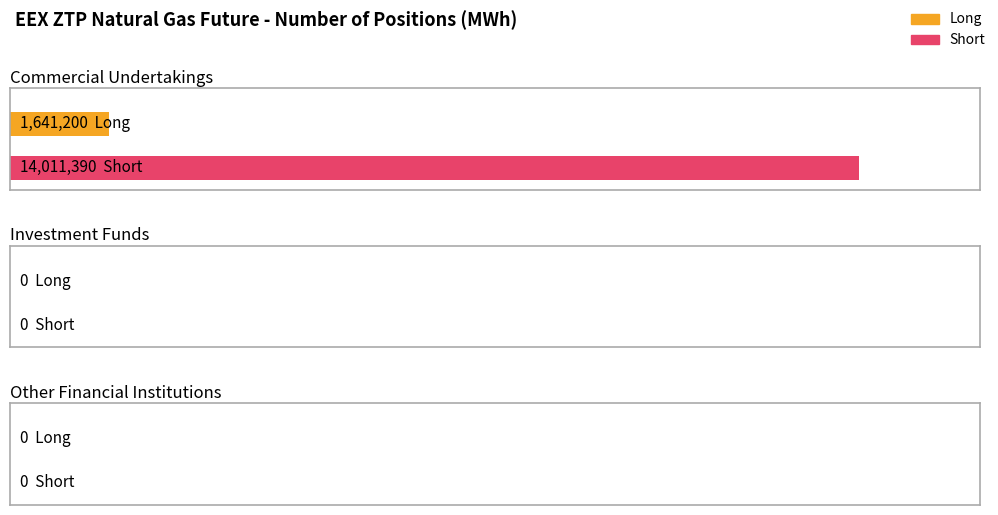

What are all the series names shown in the legend?

Long, Short